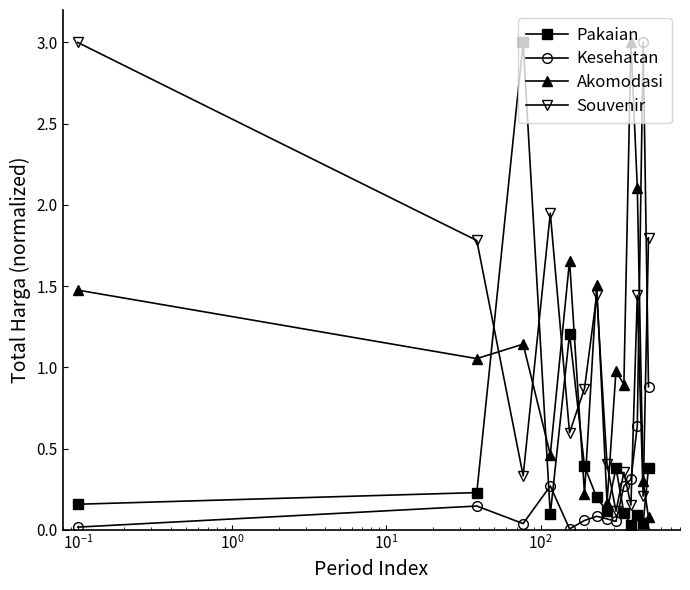

How many times do Souvenir and Pakaian cross each other?

6